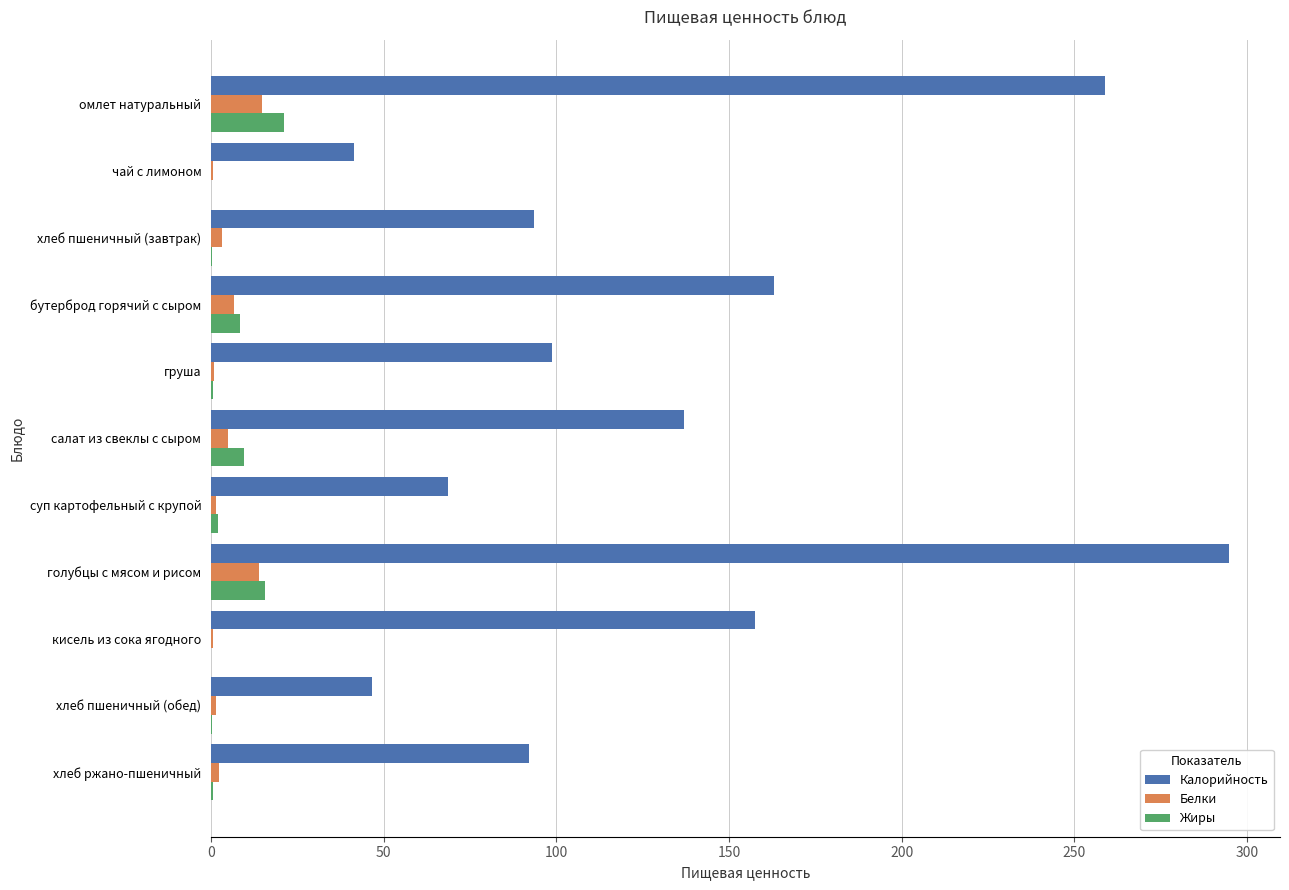

How many series are shown in this chart?

3